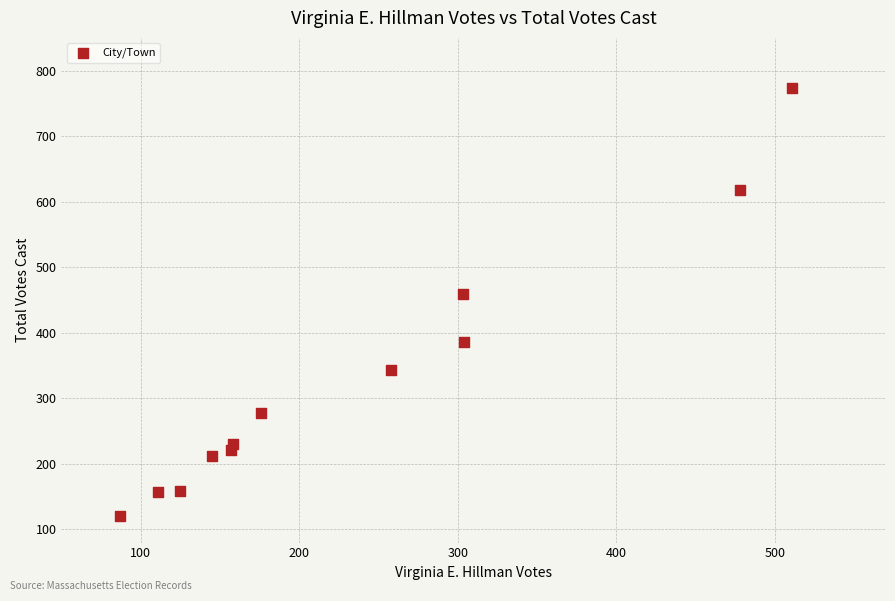

What Y value in the scatter plot is closest to 447?

460